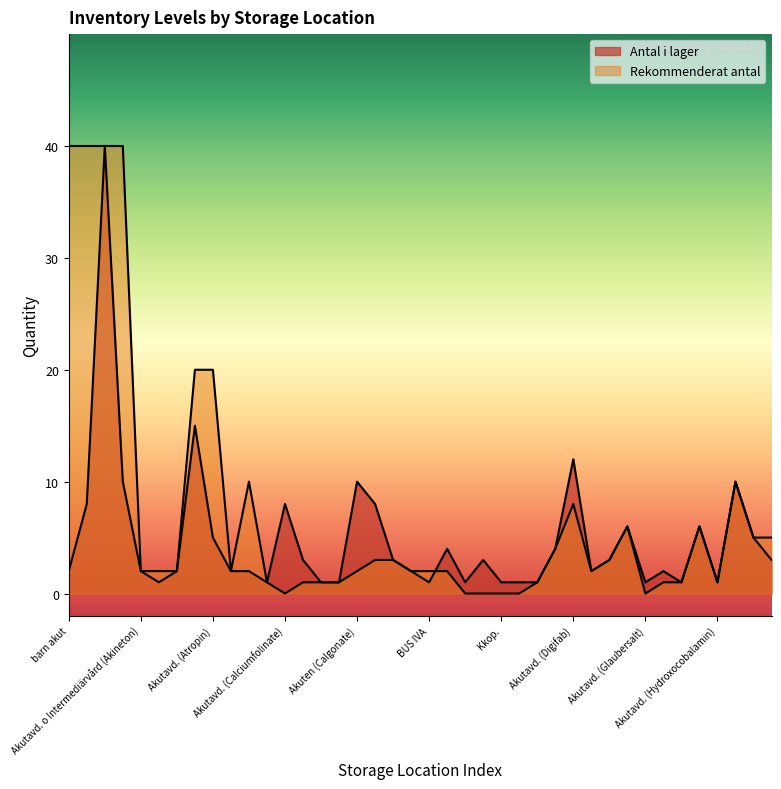

What is the difference between the Rekommenderat antal values at Akutavd. (Glukos-etanol) and Akutavd. (Glucagon)?

5